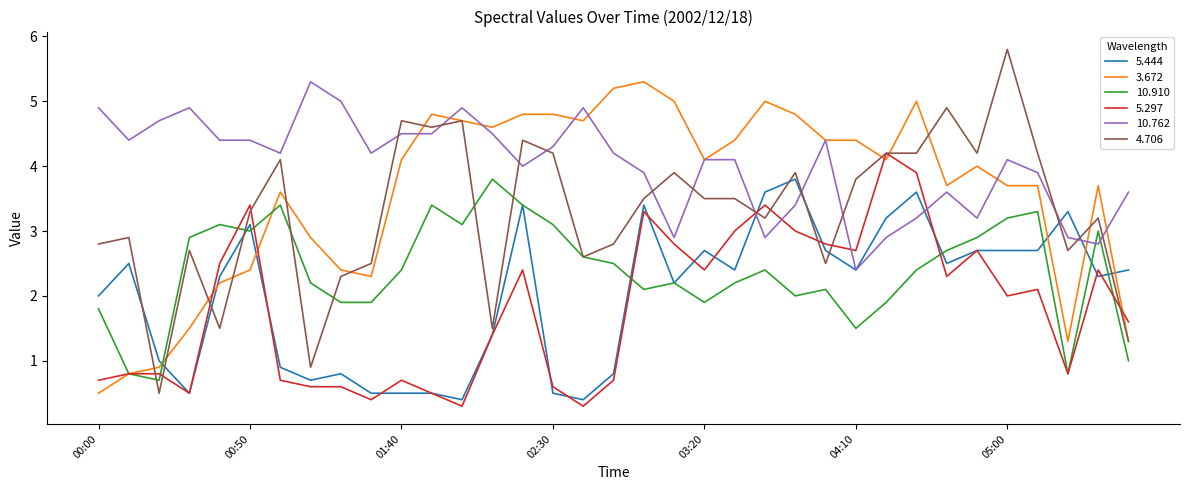

Which series has the largest range (max minus min)?

4.706